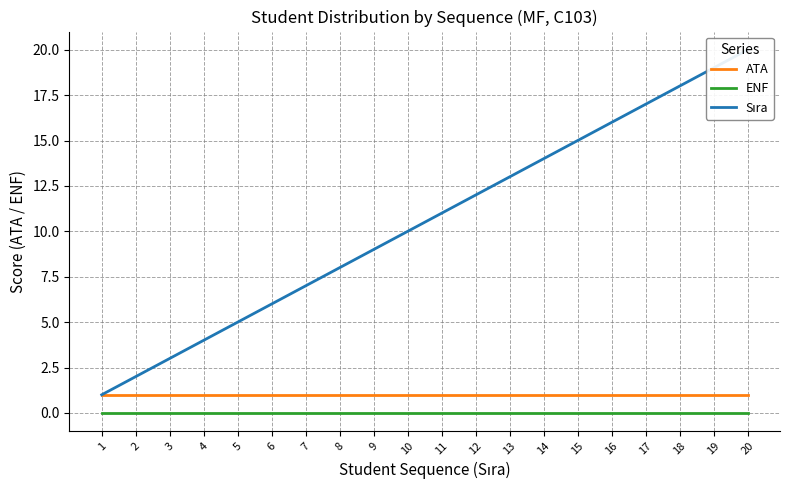

How many distinct data groups are displayed?

3